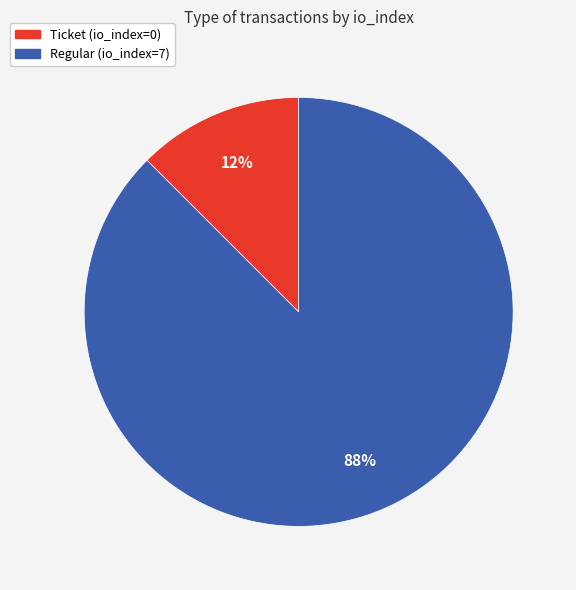

Which slice is the largest?

Regular (io_index=7)